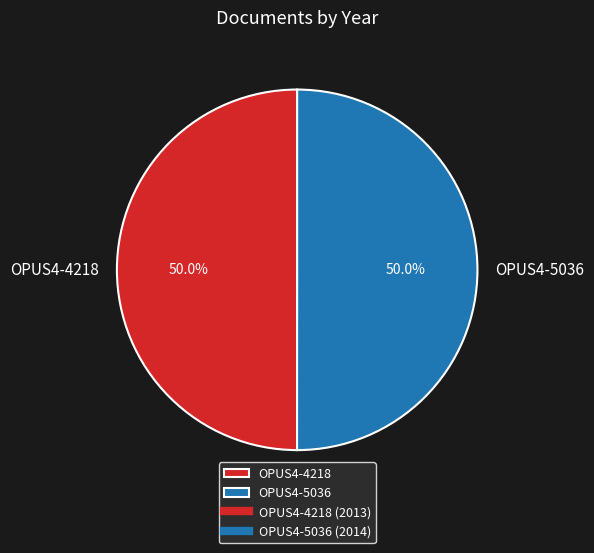

How many segments does this pie chart have?

2